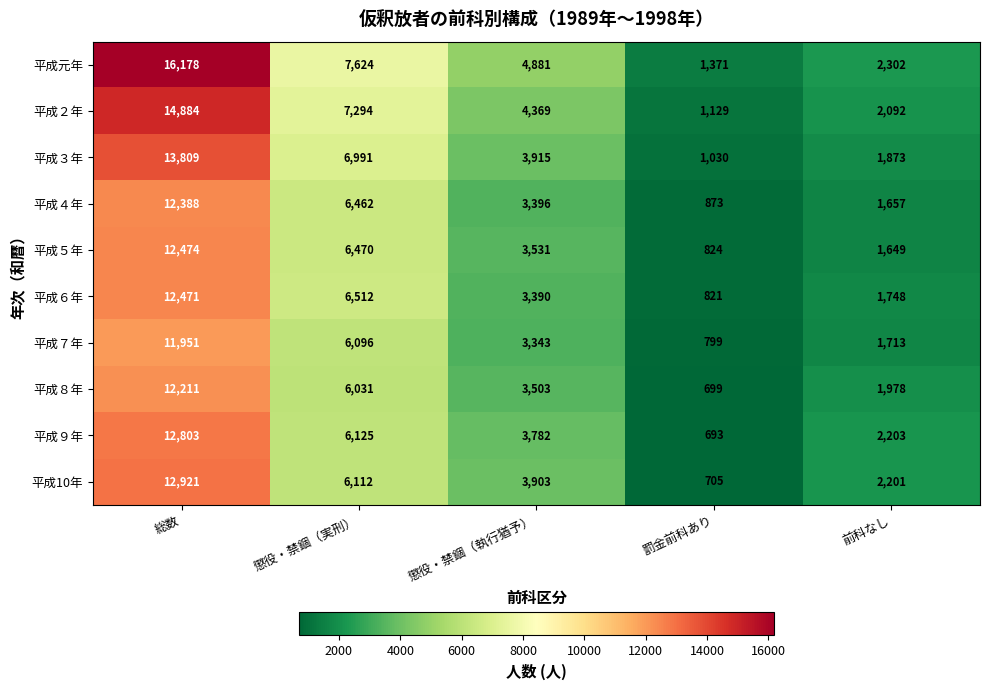

Count the number of data series in this chart.

10